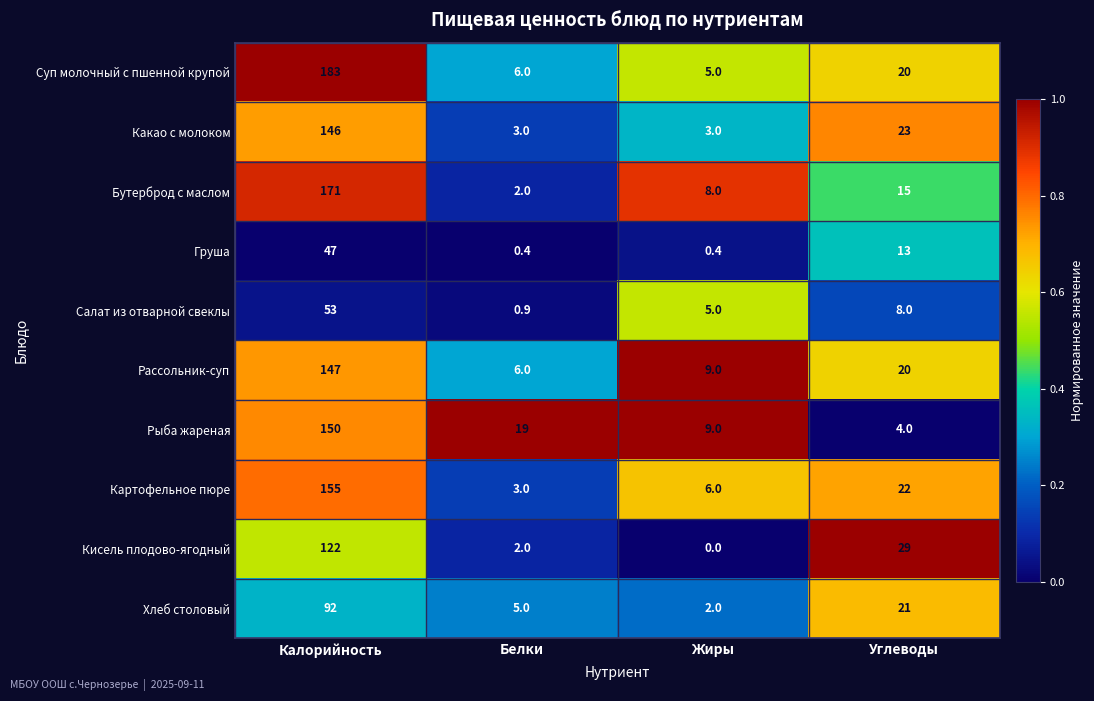

What is the sum of the Груша values at Калорийность and Углеводы?

60.0